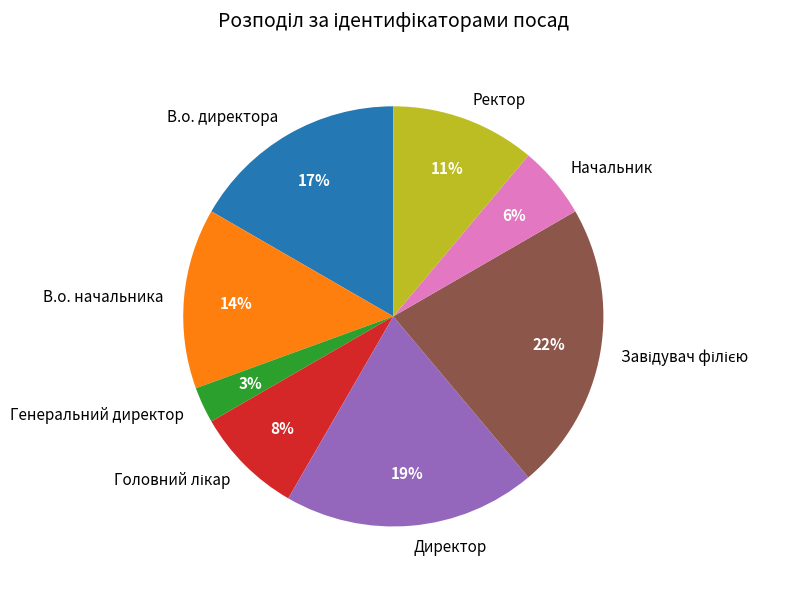

Count the number of slices in the pie.

8